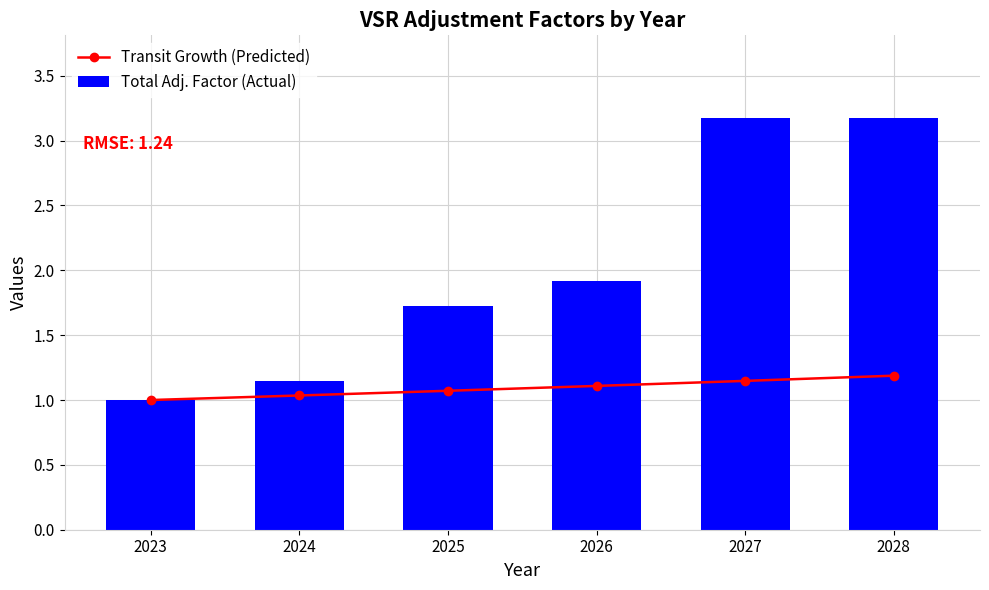

Between 2025 and 2023, which is larger?

2025